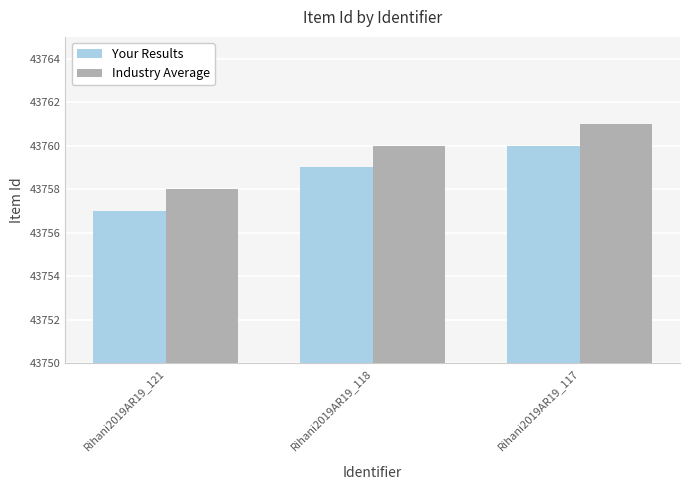

How many data points in Industry Average are less than 43760?

1